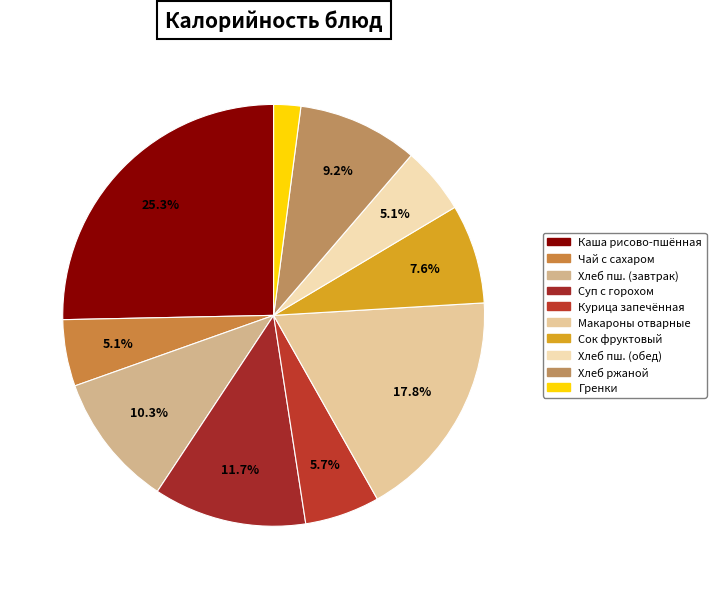

How many slices are in this pie chart?

10